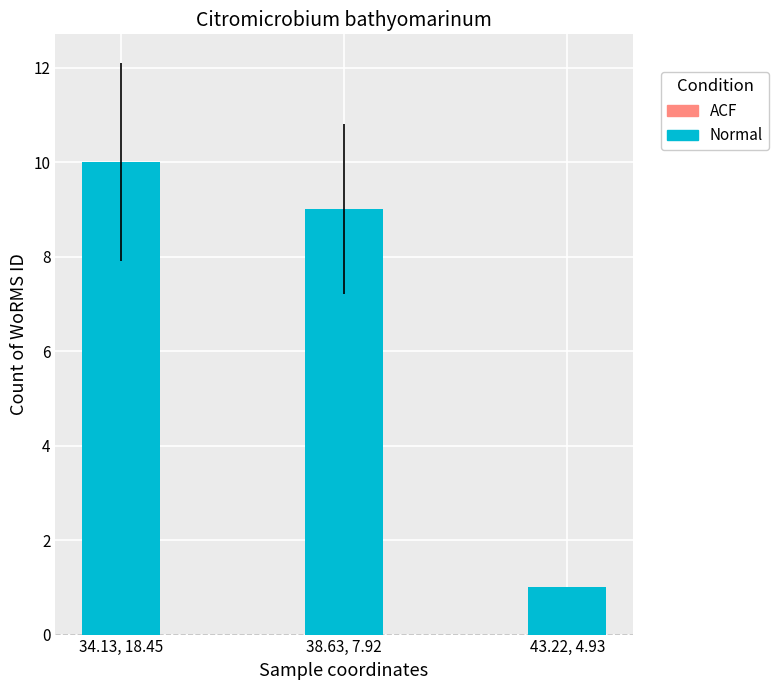

The chart shows a value of 1 at 43.22, 4.93. True or false?

True